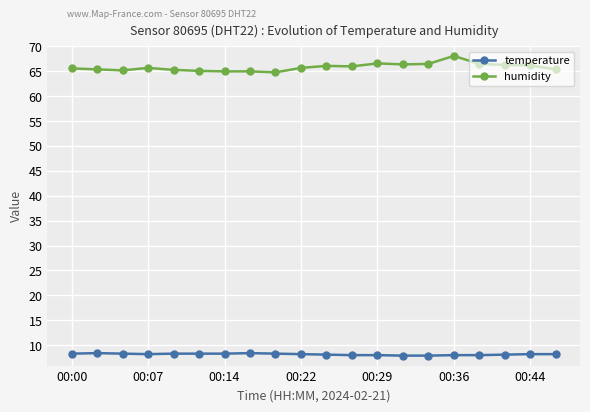

True or false: humidity has more than 1 interior local peaks.

True